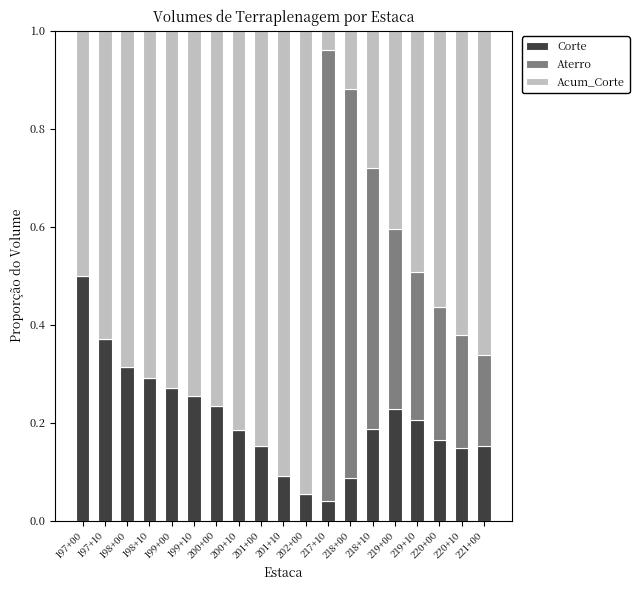

Are the bars grouped side by side (vs. stacked)?

No